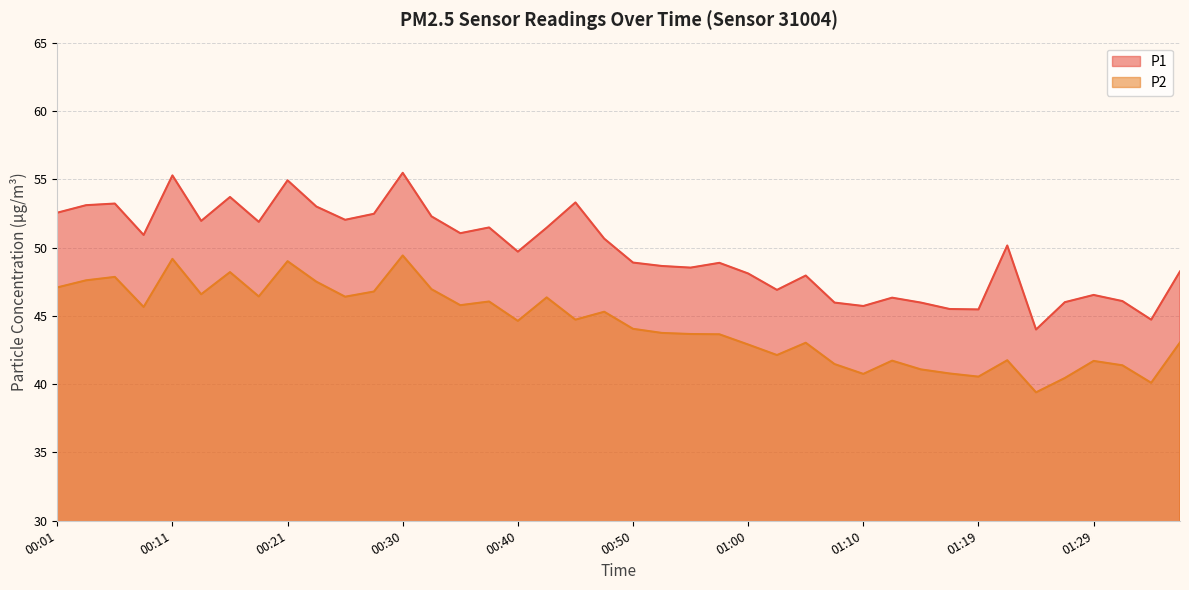

What is the difference between the highest and lowest values at 01:05?

4.9